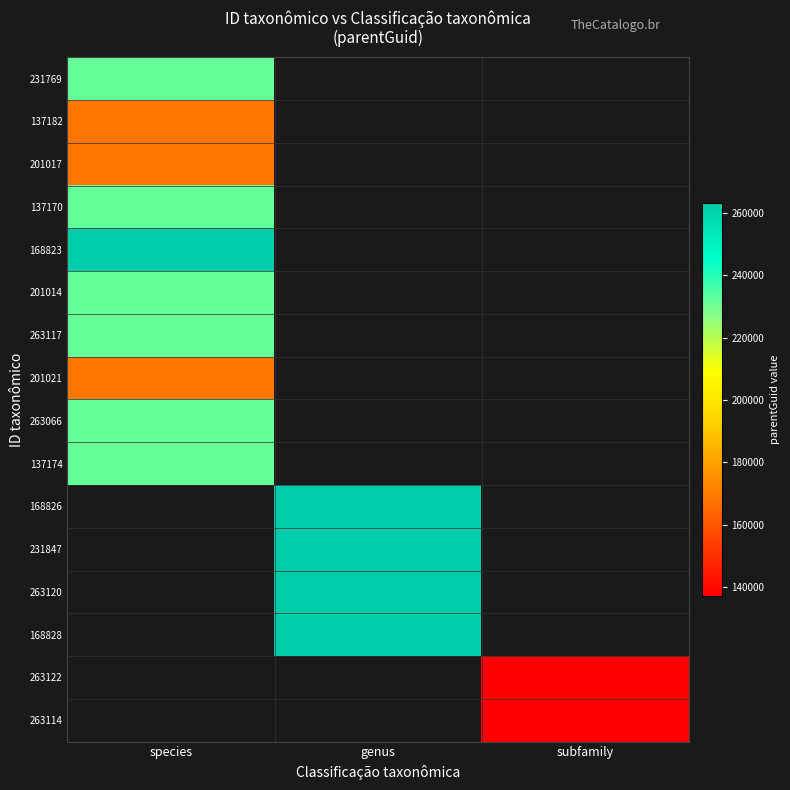

What is the difference between the highest and lowest values at genus?

263122